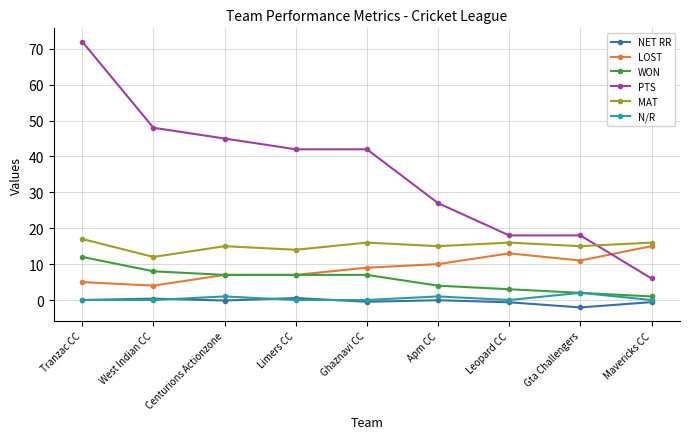

True or false: PTS and N/R cross at least once.

False